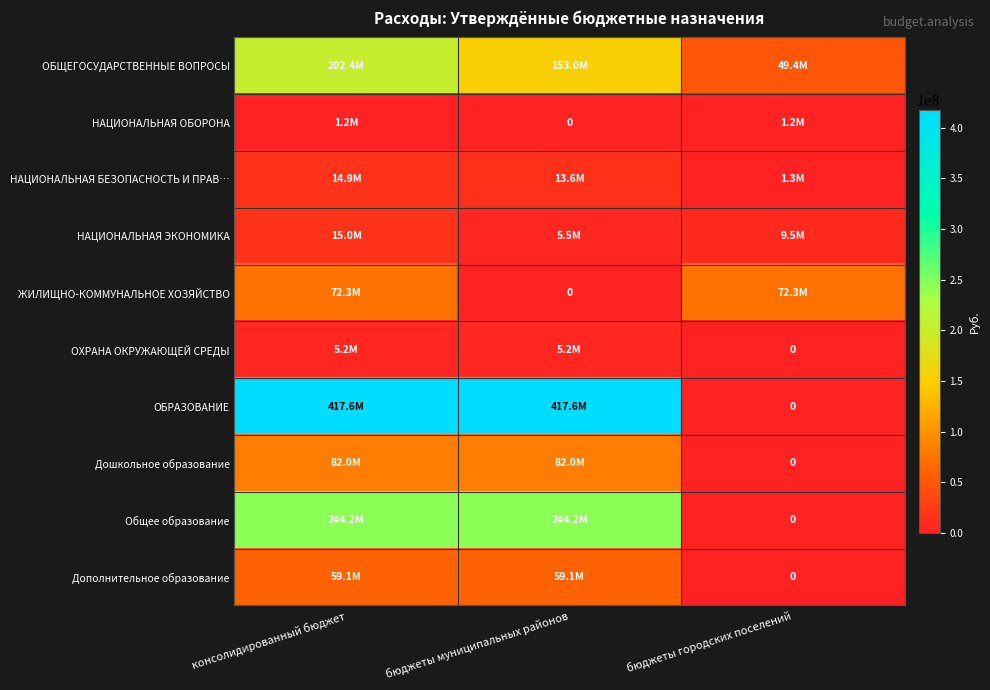

The ЖИЛИЩНО-КОММУНАЛЬНОЕ ХОЗЯЙСТВО series shows 36139725 at бюджеты муниципальных районов. True or false?

False